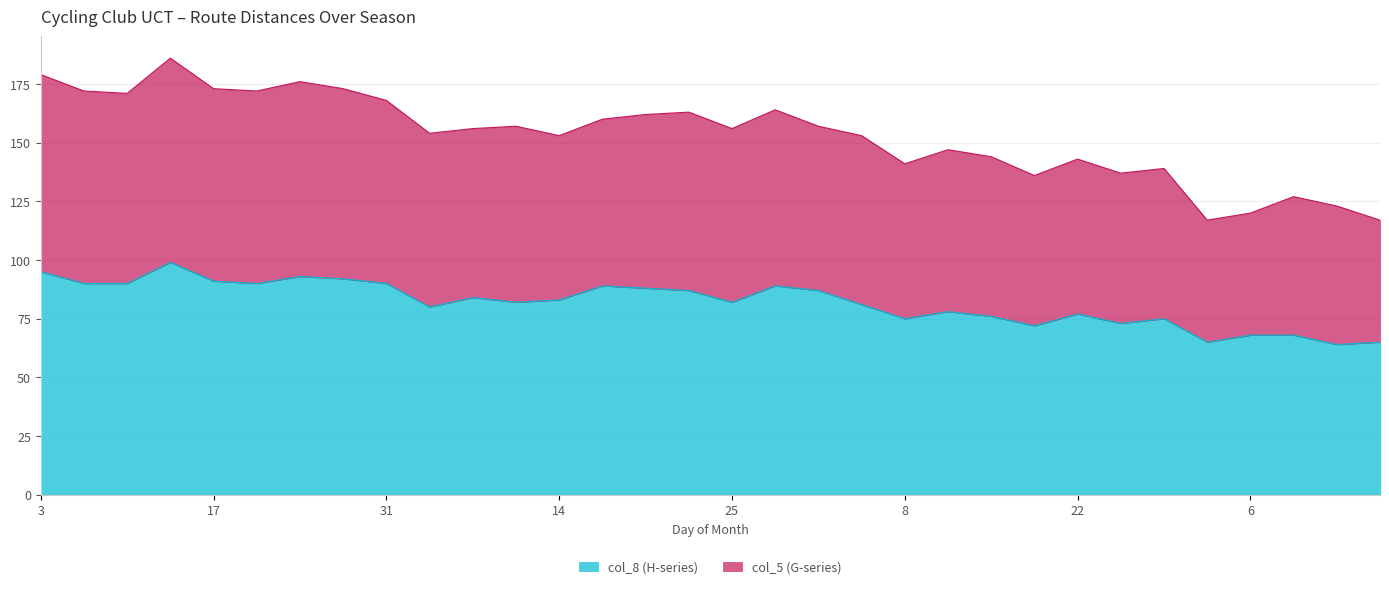

True or false: col_8 (H-series) has a value of 45 at 15.

False